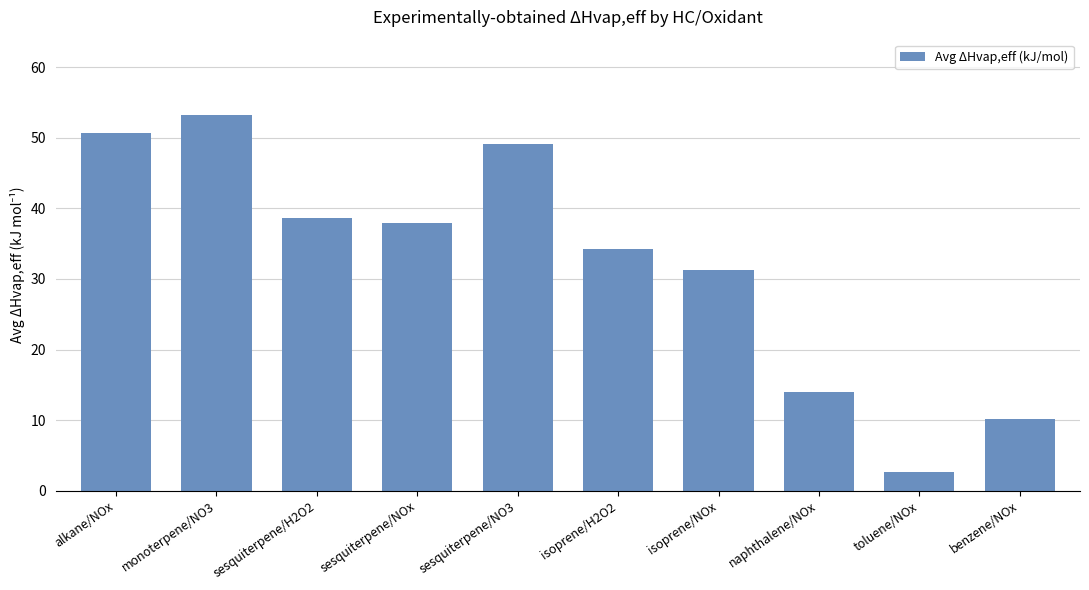

At which category does the chart reach its minimum across all series?

toluene/NOx